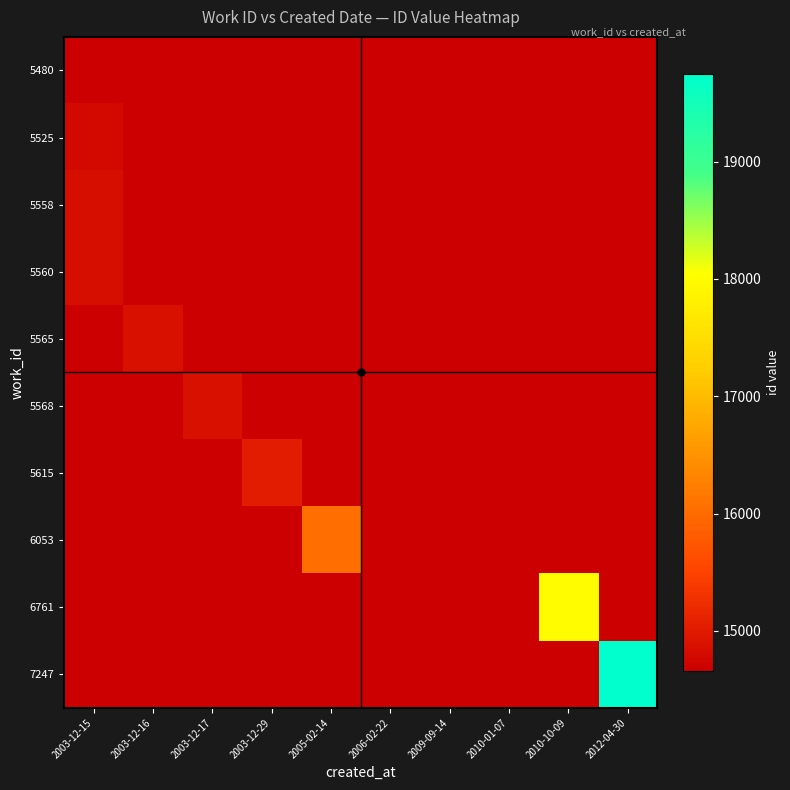

Count the number of categories in the chart.

10